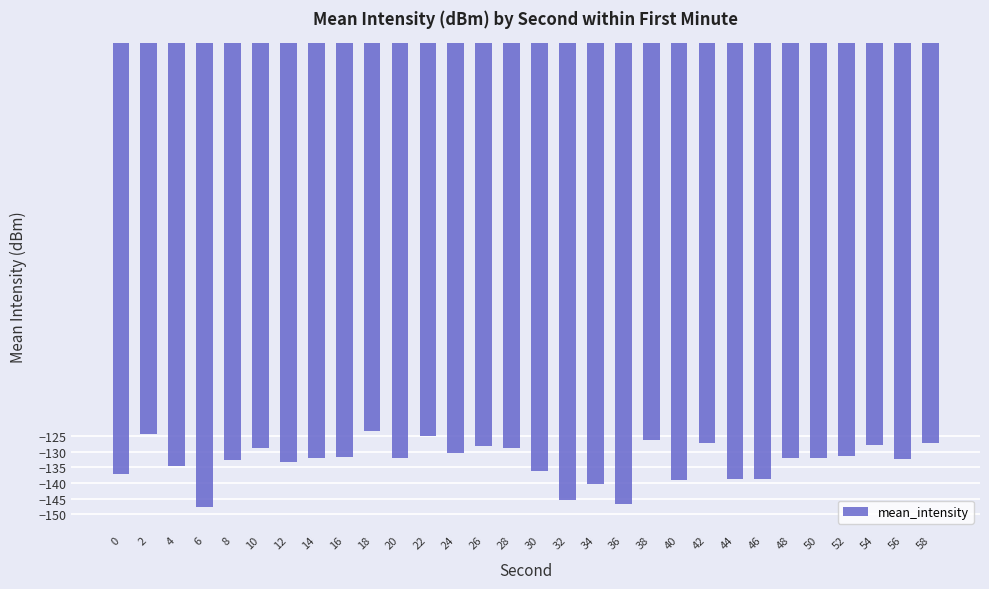

What is the sum of the values at 12 and 54?

-261.1